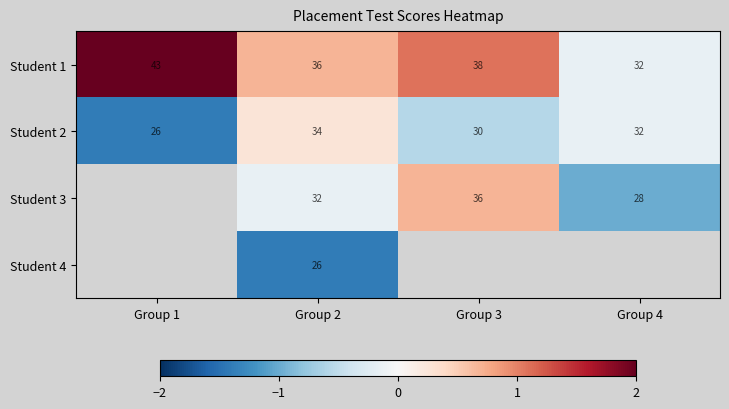

Is the value of Student 3 at Group 4 greater than the value of Student 2 at Group 4?

No